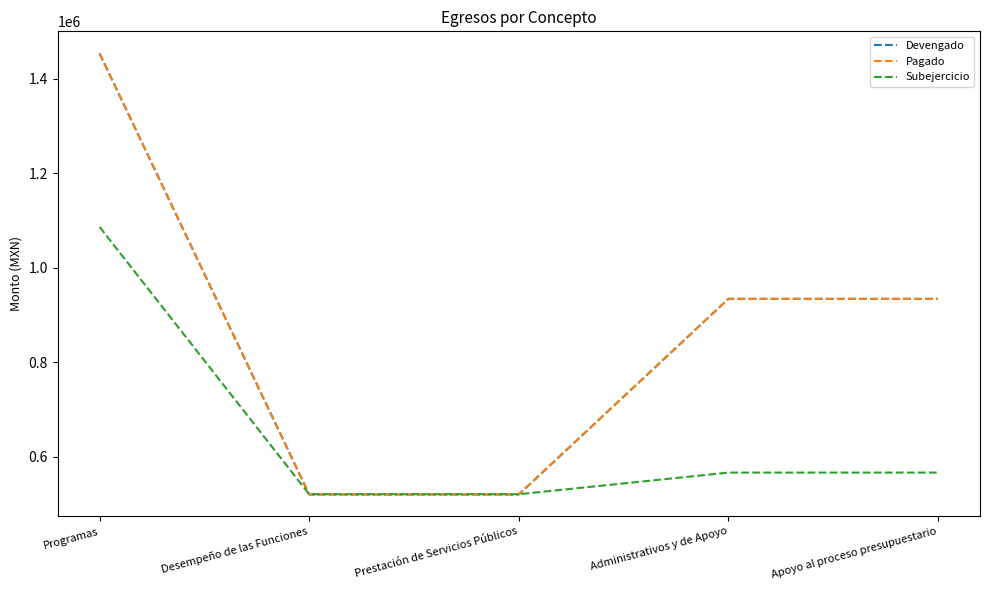

What is the maximum value shown in the chart?

1453740.6